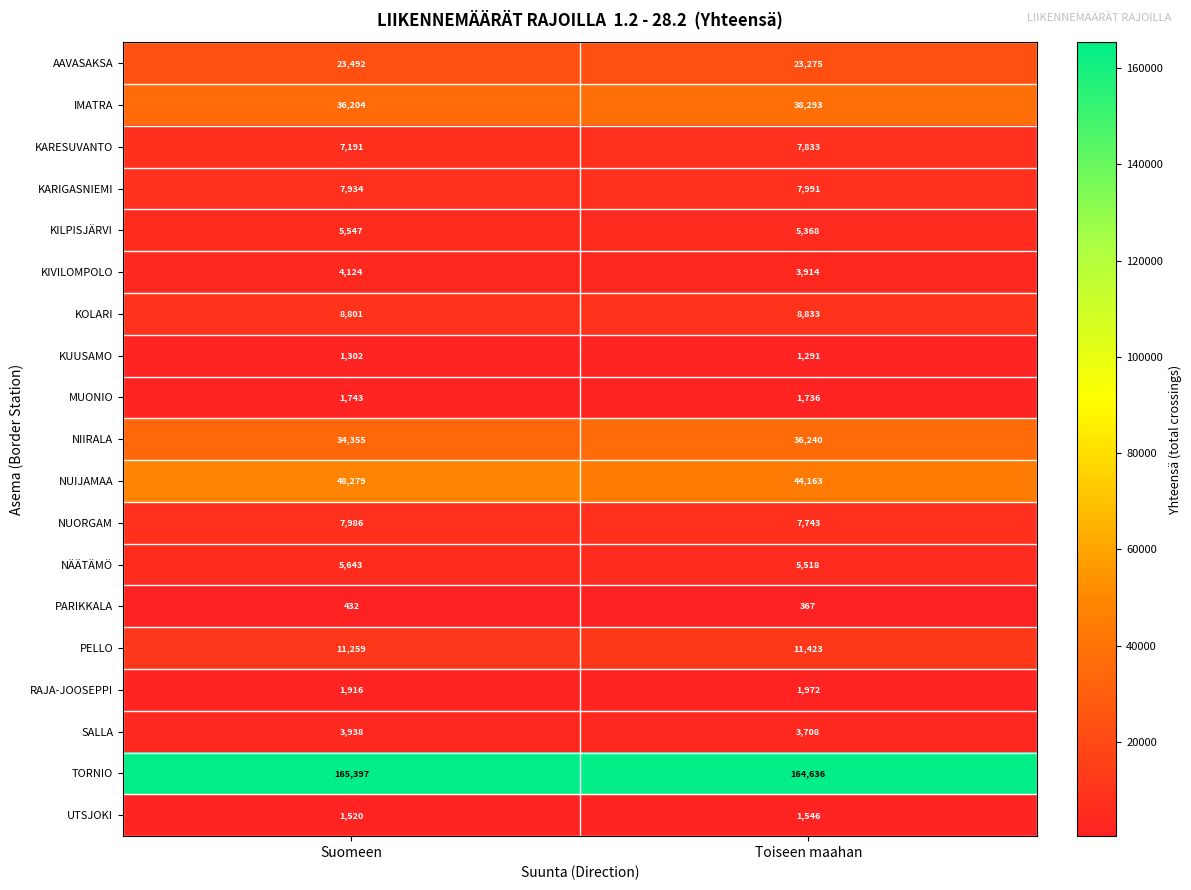

What value does the RAJA-JOOSEPPI series have at Suomeen, to the nearest 5?

1915